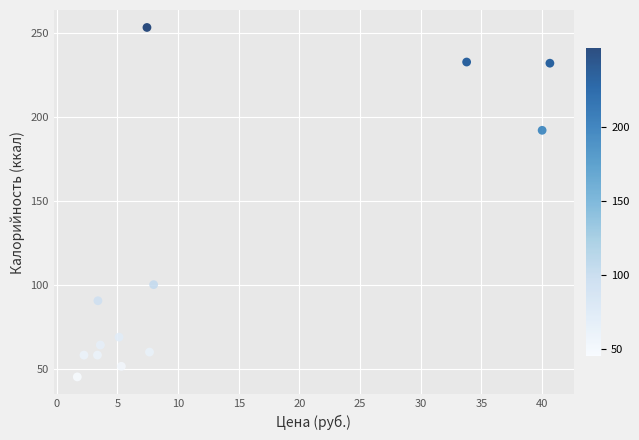

What Y value in the scatter plot is closest to 149?

192.0